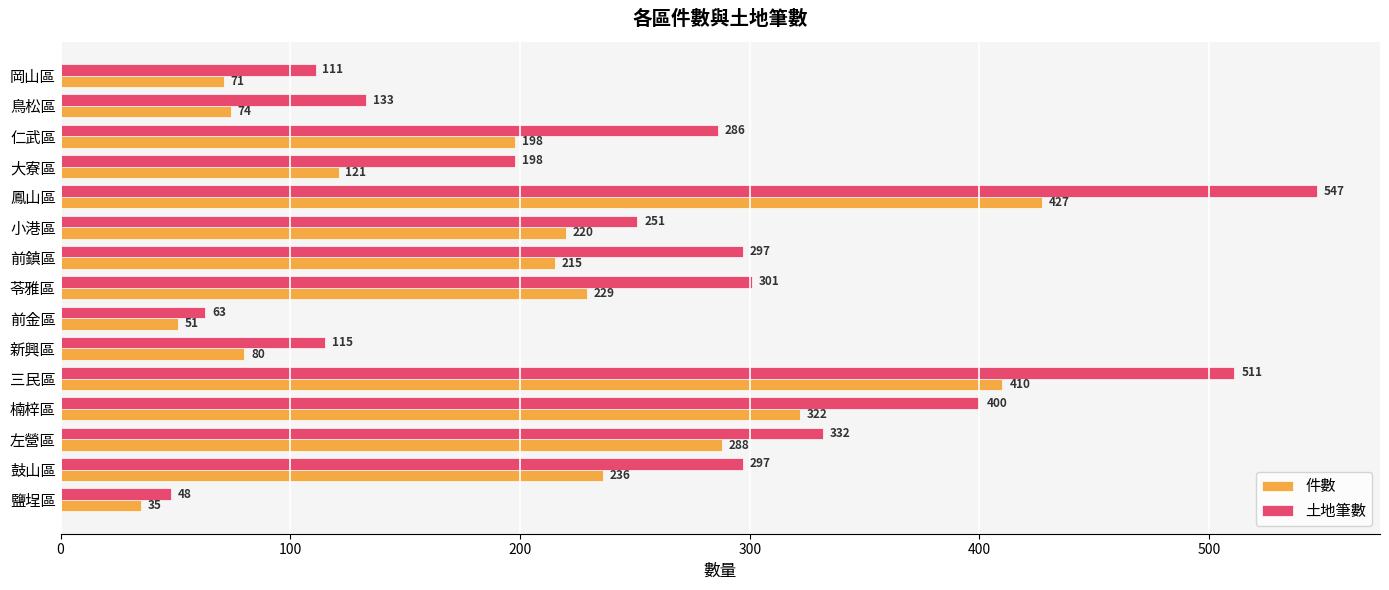

Rank the series by their maximum value, from highest to lowest.

土地筆數, 件數